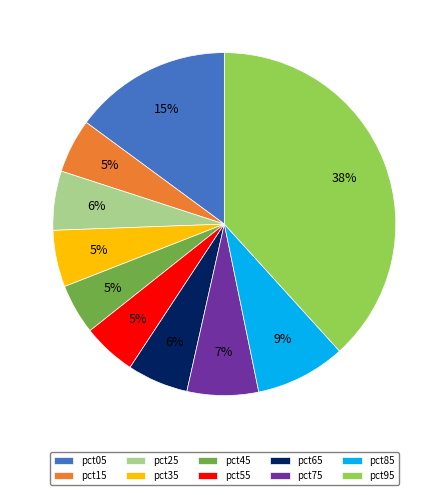

Which has a higher value, pct05 or pct65?

pct05